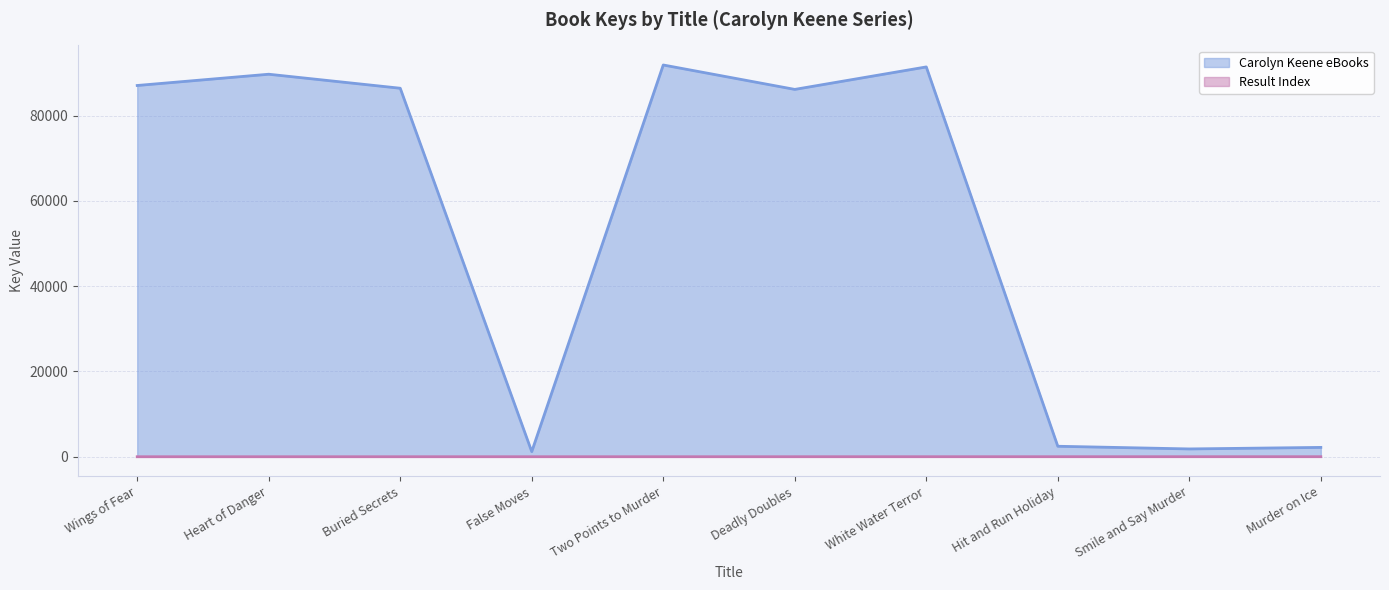

What is the average value of the Result Index (line) series?

6